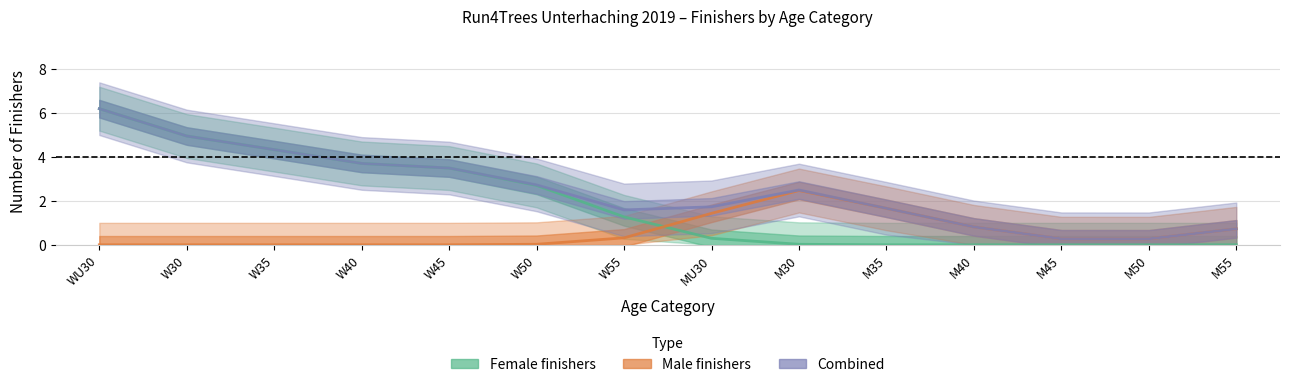

What is the difference between the second highest and second lowest values in the Female finishers series?

5.0